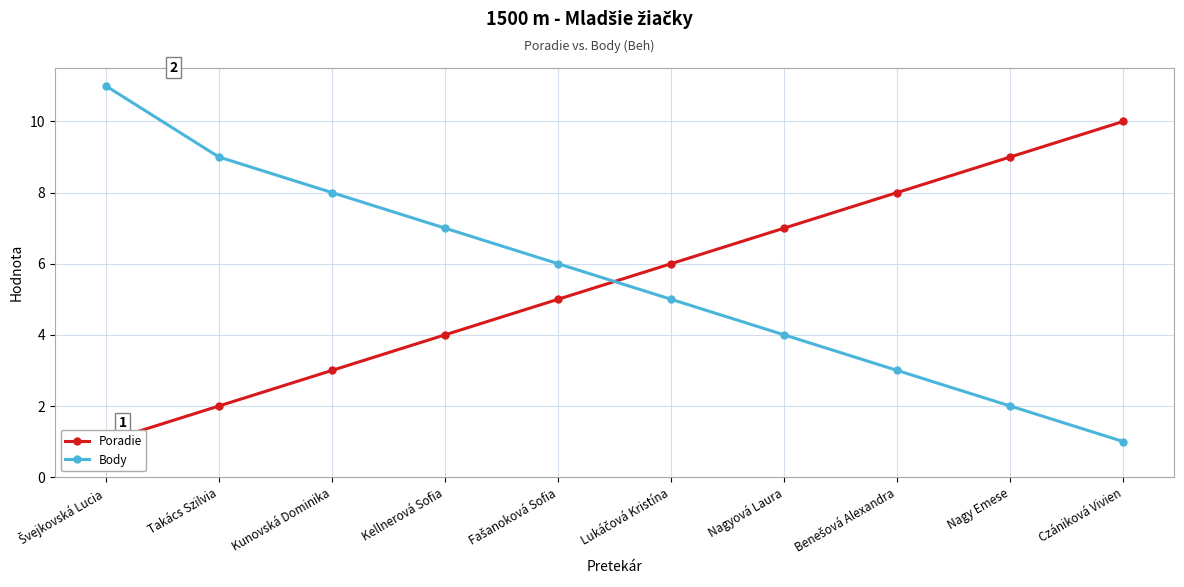

At which label is Body closest to 6?

Fašanoková Sofia